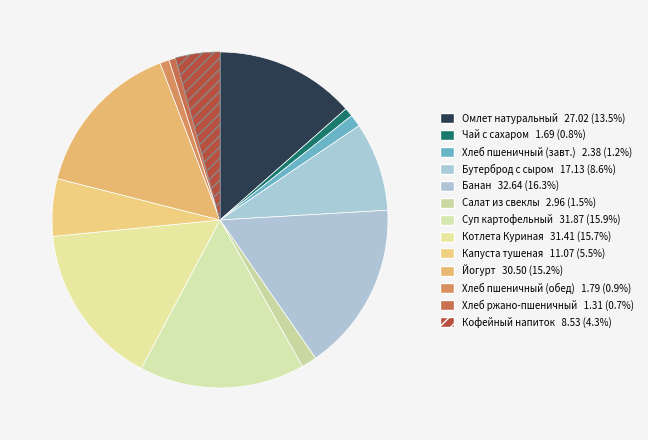

Count the number of slices in the pie.

13